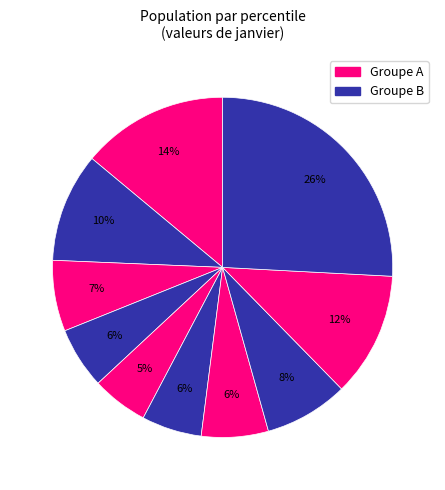

Is there a majority slice in this chart?

No